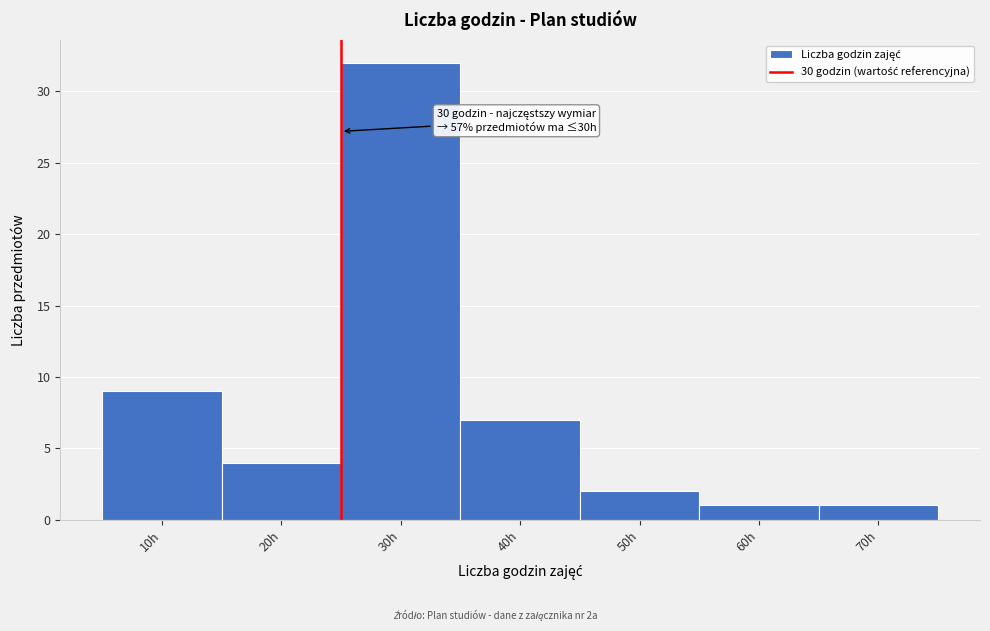

Reading left to right, what are all the values shown in this chart?

10h=9	20h=4	30h=32	40h=7	50h=2	60h=1	70h=1